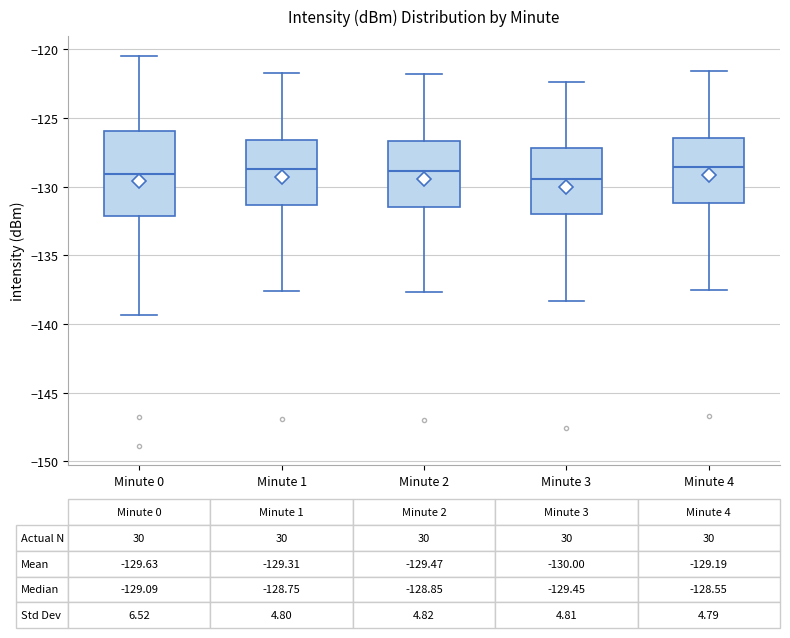

Which box is the tallest, from its lower edge to its upper edge?

Minute 0